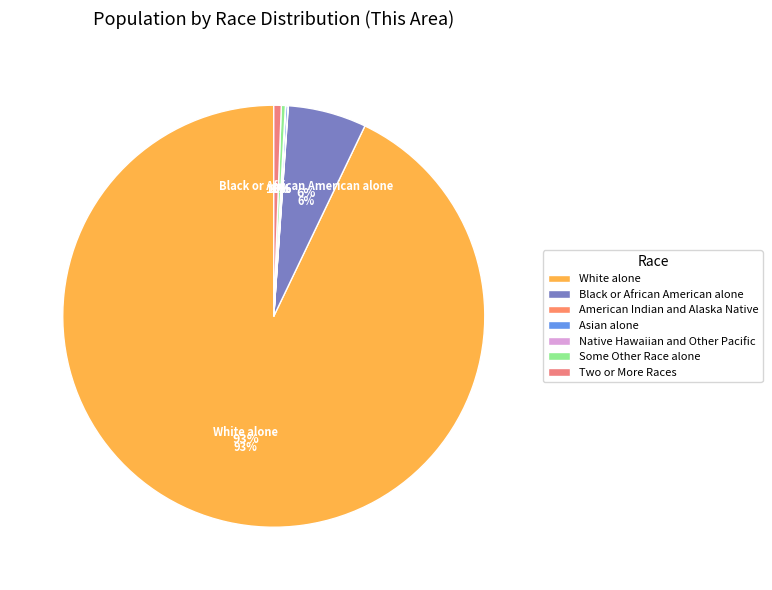

What percentage is NOT represented by Two or More Races?

99.4%